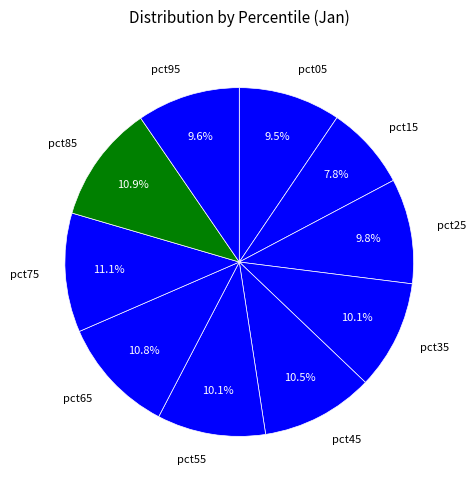

What percentage is the pct95 slice, to the nearest percent?

10%